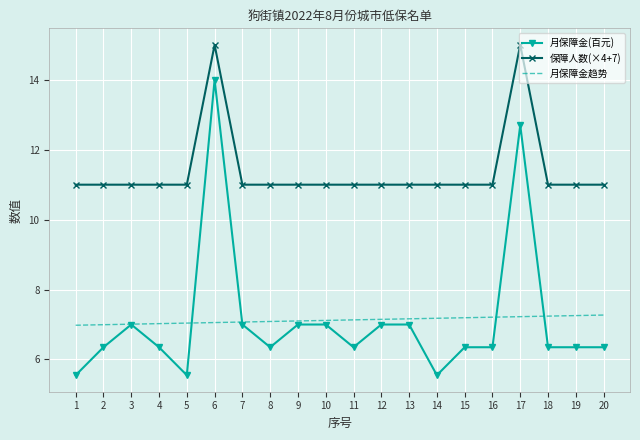

What are all the series names shown in the legend?

月保障金(百元), 保障人数(×4+7), 月保障金趋势